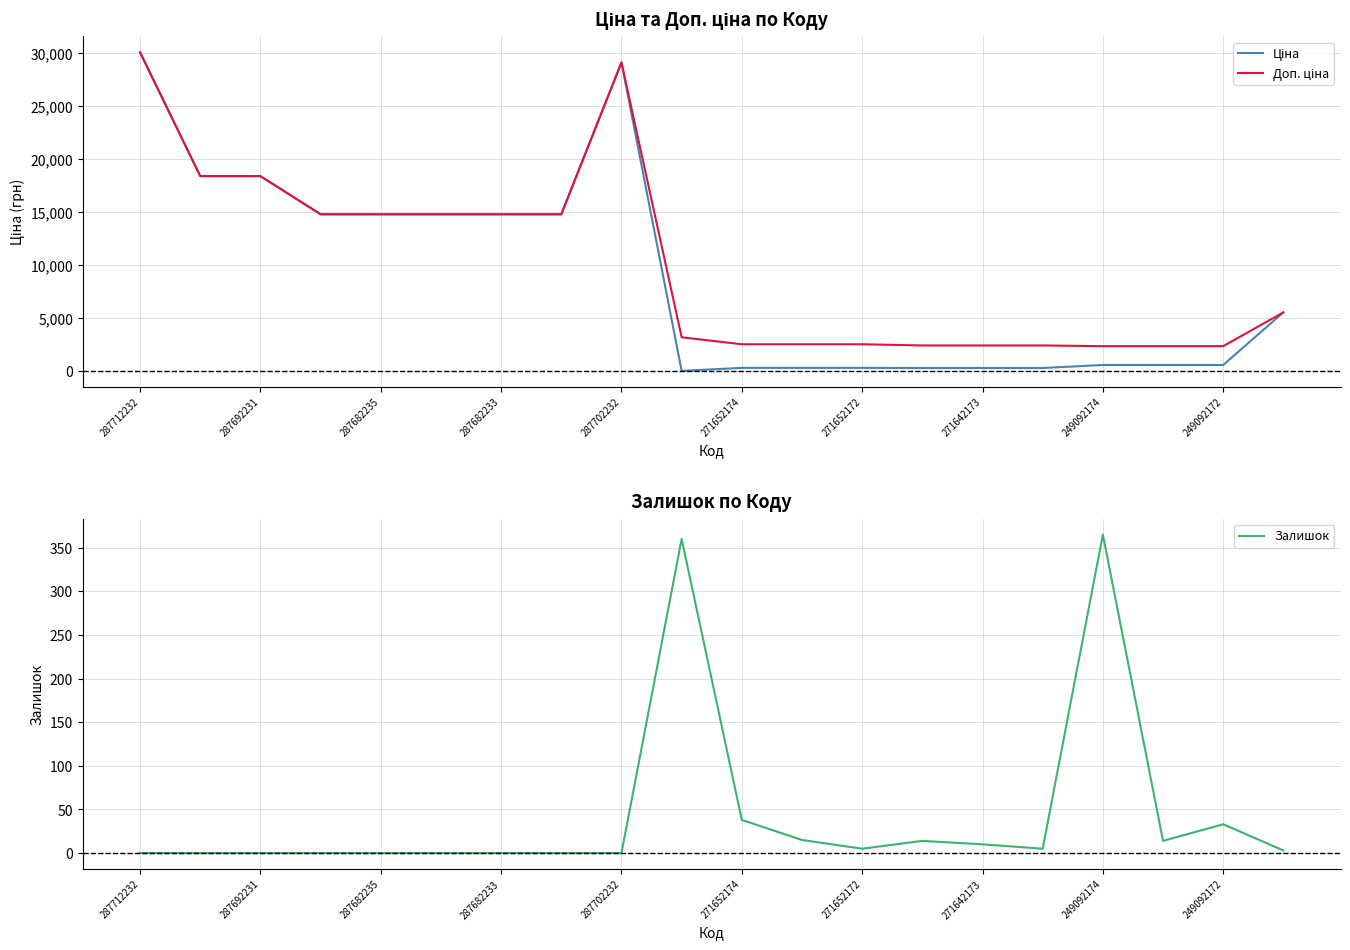

Is it true that Доп. ціна equals 2546.4 at 11?

True